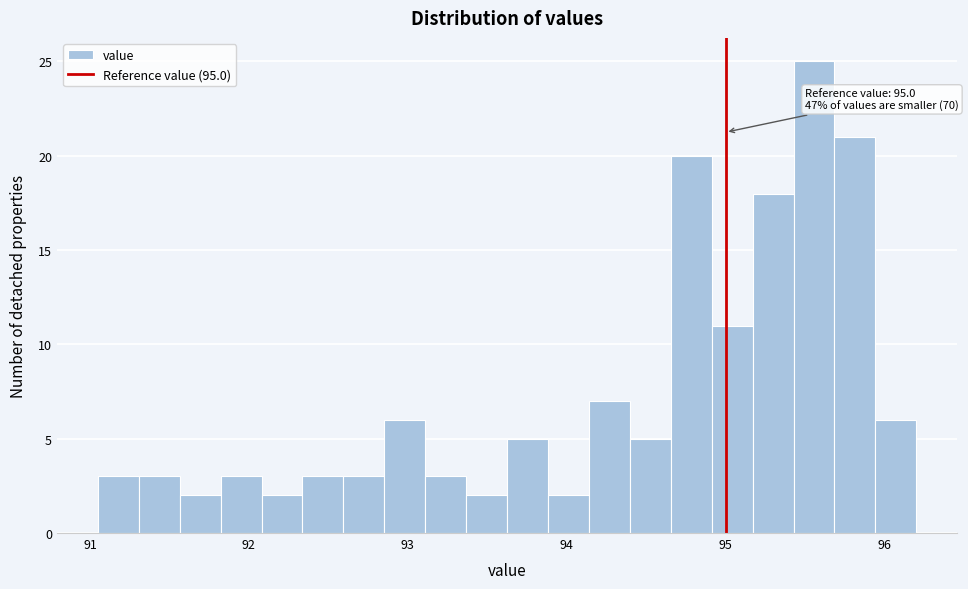

Read against the x-axis, roughly where is the centre of the tallest bar?

95.6